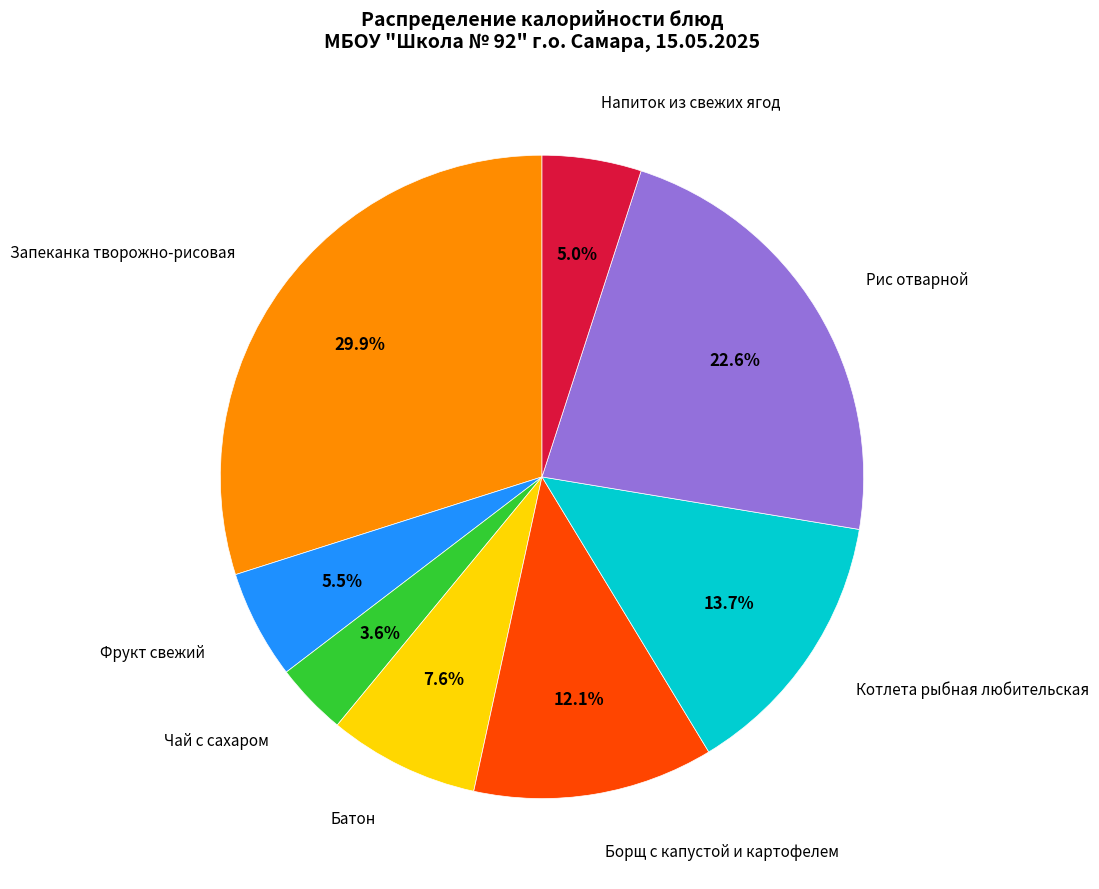

What is the largest slice in the pie chart?

Запеканка творожно-рисовая